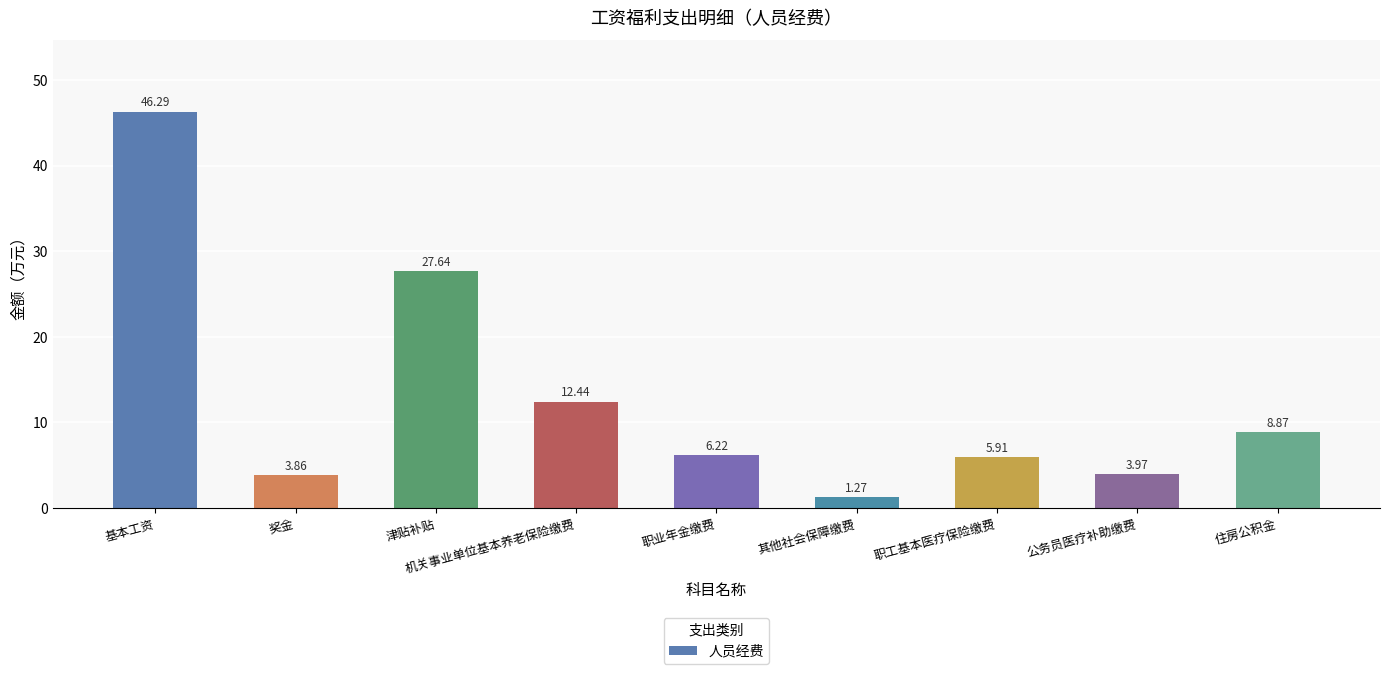

Are the bars grouped side by side (vs. stacked)?

No